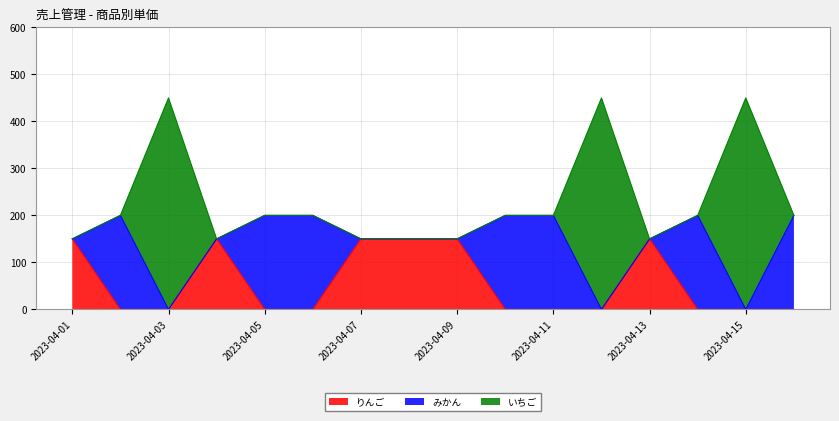

At which label does みかん reach its peak?

2023-04-02